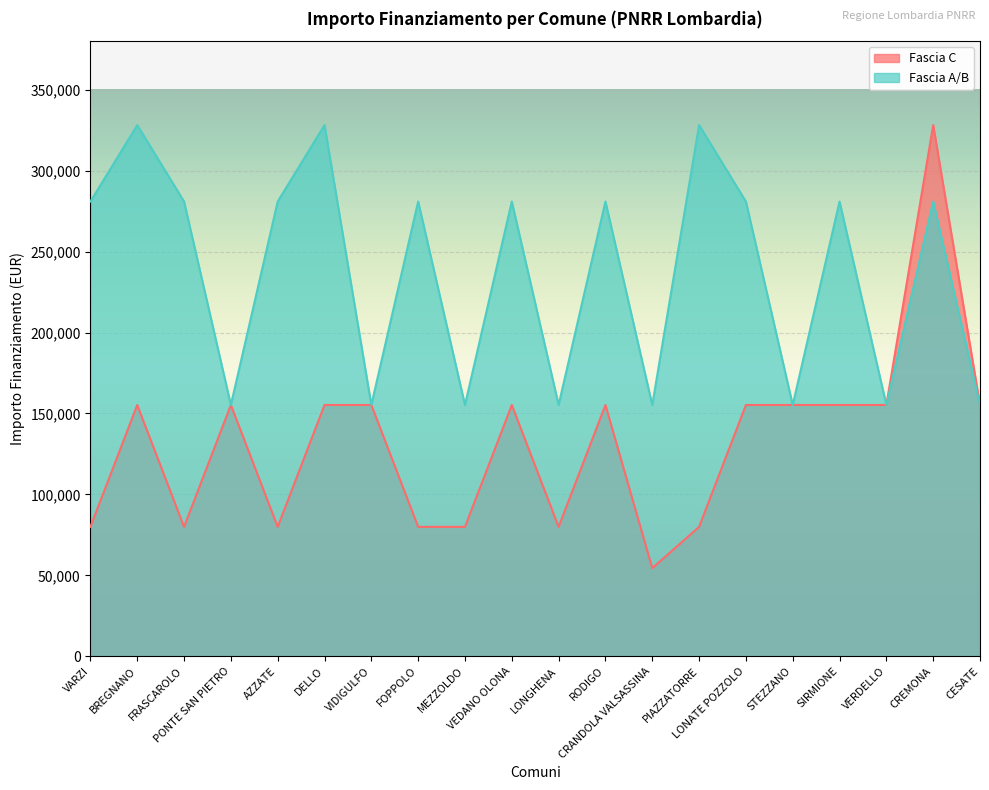

How many points are lower than both their immediate neighbors (excluding endpoints)?

7